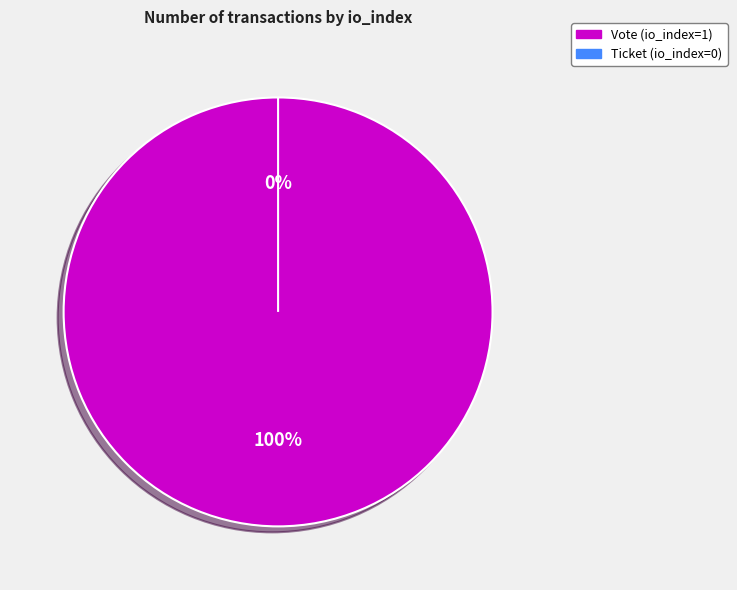

What is the total percentage of Ticket (io_index=0) and Vote (io_index=1)?

100.0%